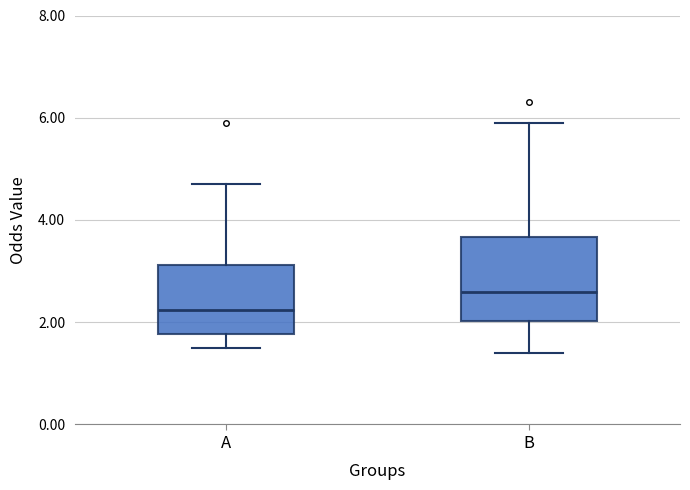

Reading left to right, transcribe this box plot: for each box, give where its median line is, the range the box spans, and where its two whiskers end, as read against the y-axis. The values are not printed on the chart, so give them approximately, as read against the axis.

A: median 2.2, box 1.8 to 3.2, whiskers 1.6 to 4.8
B: median 2.6, box 2.0 to 3.6, whiskers 1.4 to 6.0